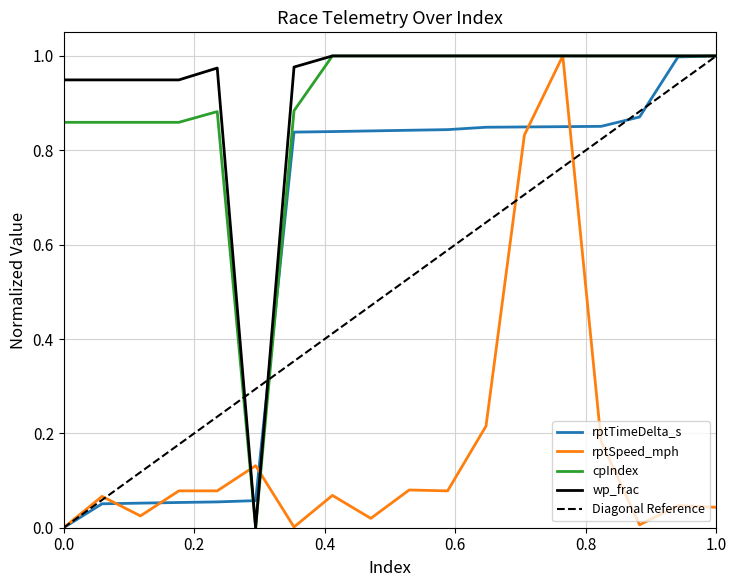

Is the value of cpIndex at 28 greater than the value of rptTimeDelta_s at 34?

No